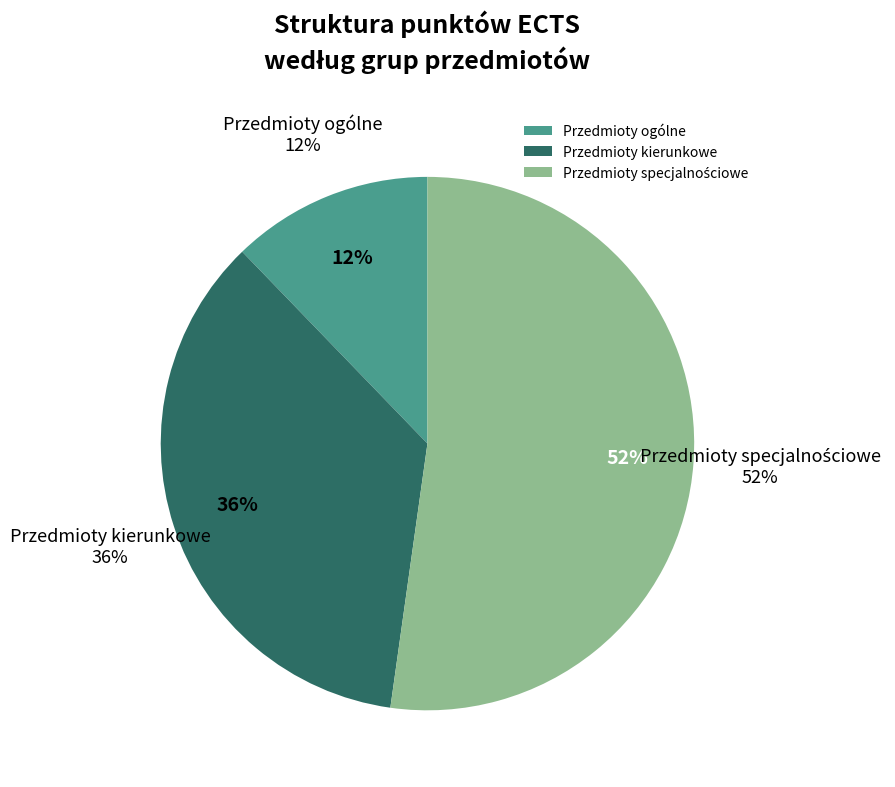

Rank the categories by value from highest to lowest.

Przedmioty specjalnościowe, Przedmioty kierunkowe, Przedmioty ogólne